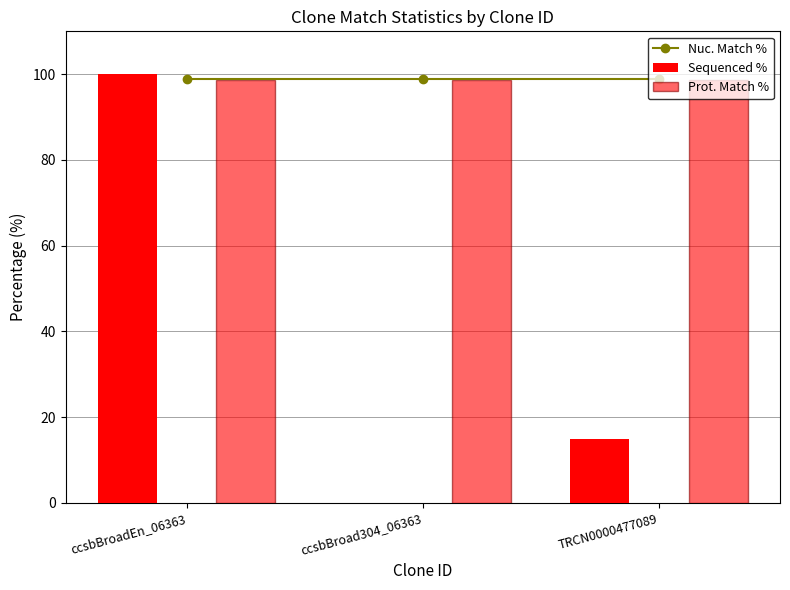

What is the difference between the maximum and second lowest values in the Sequenced % series?

85.2